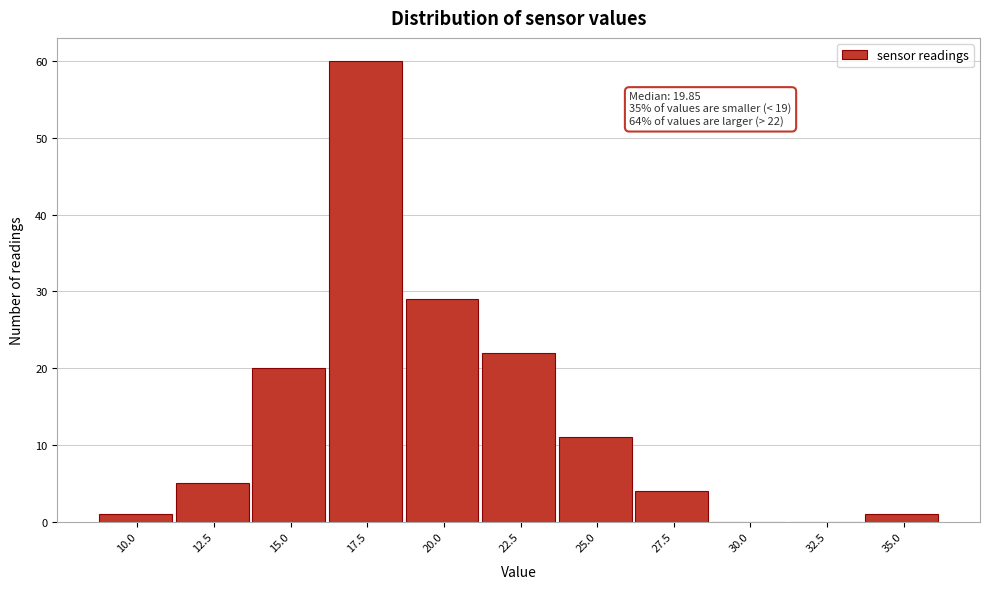

Reading left to right, extract all data points from this chart.

10.0=1	12.5=5	15.0=20	17.5=60	20.0=29	22.5=22	25.0=11	27.5=4	30.0=0	32.5=0	35.0=1